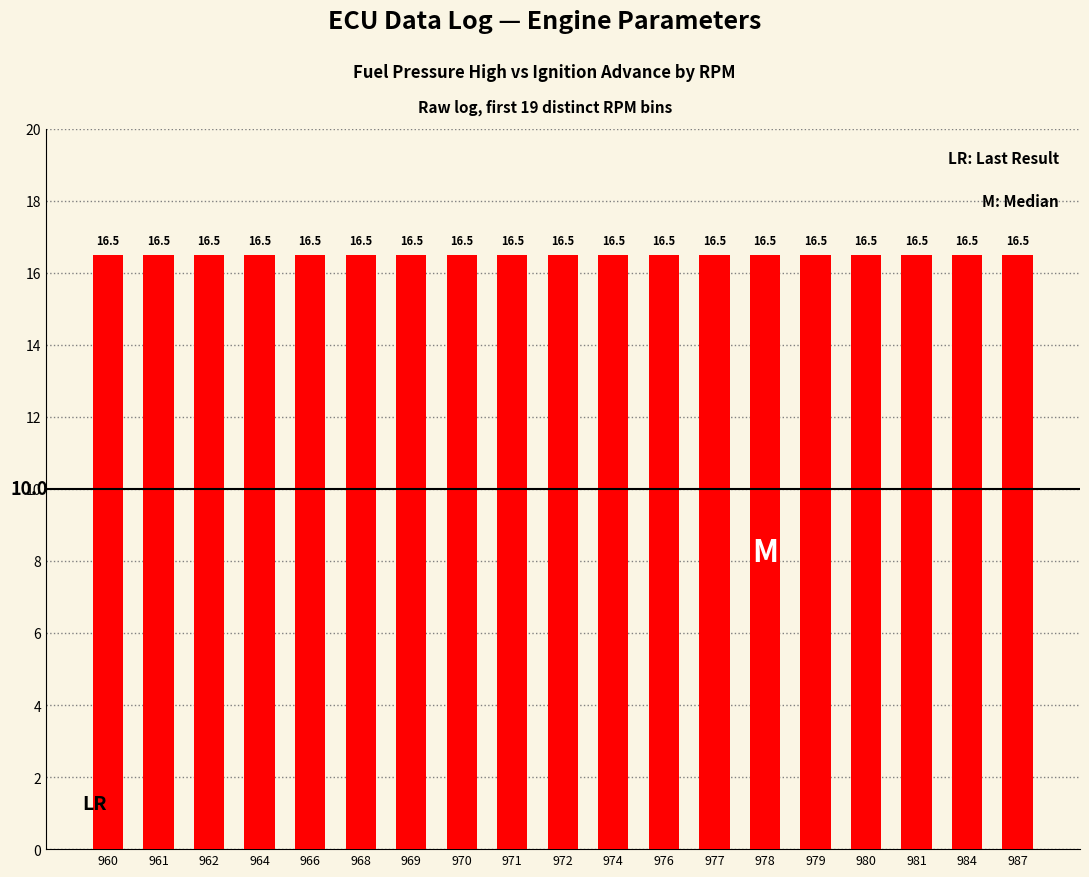

How many groups of bars are there?

19